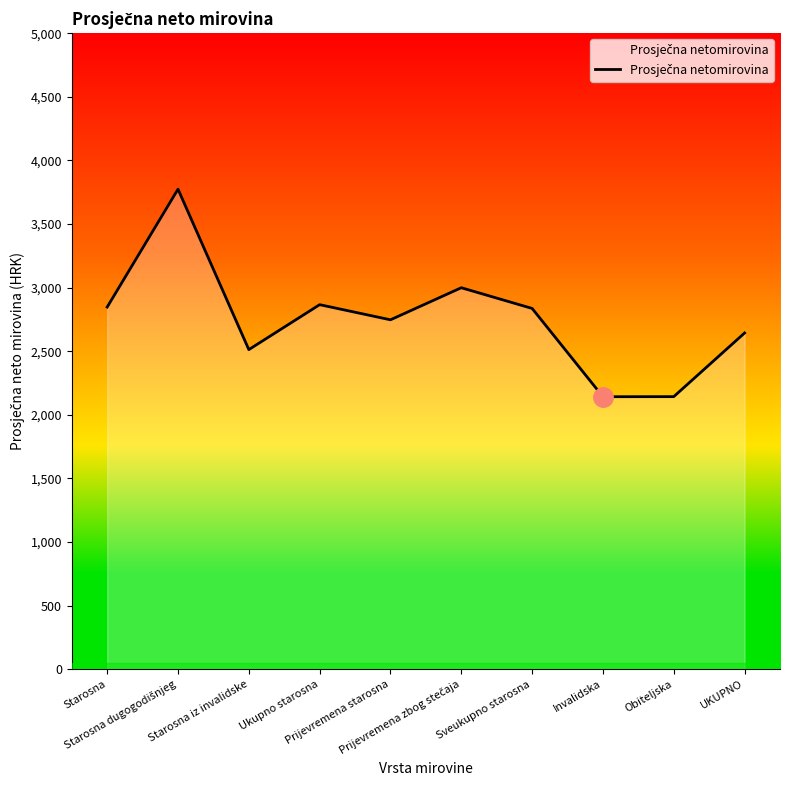

What is the difference between the maximum and minimum values?

1631.5